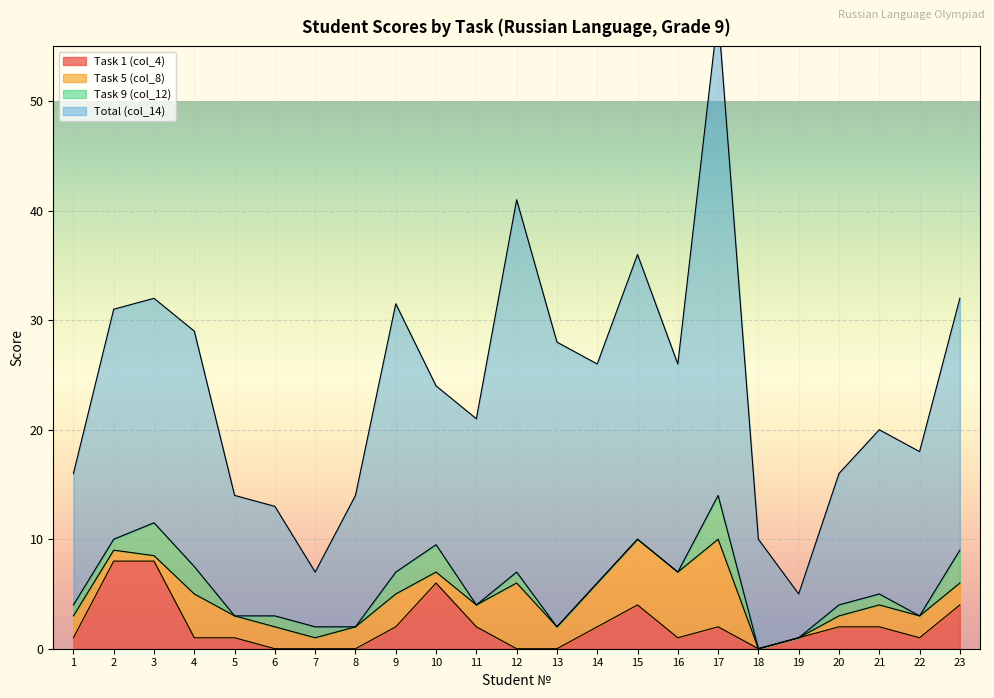

In Task 1 (col_4), how many points are higher than both neighbors (excluding endpoints)?

3